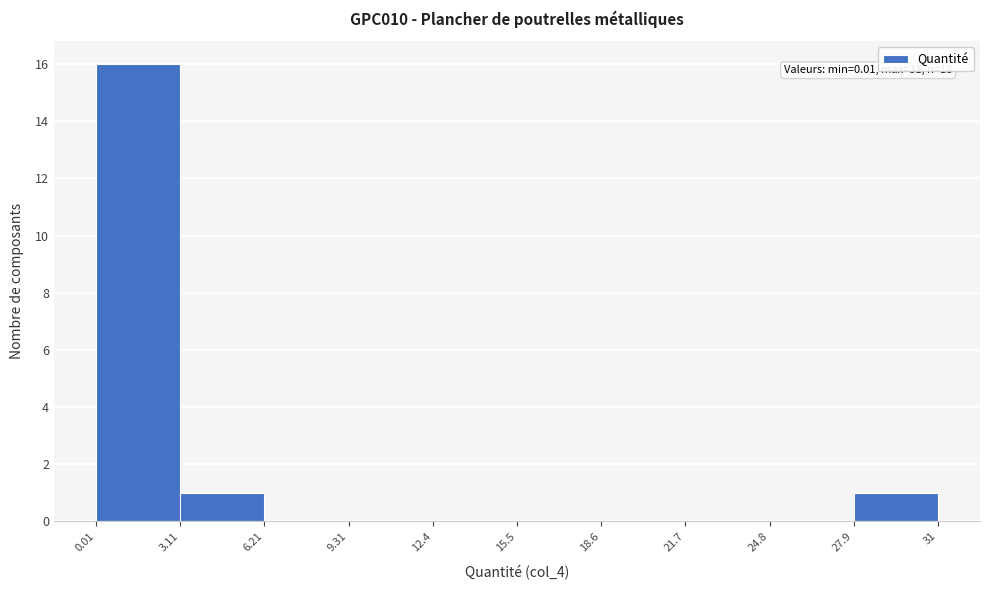

Over which range of the x-axis is the bar tallest?

0.01 to 3.11